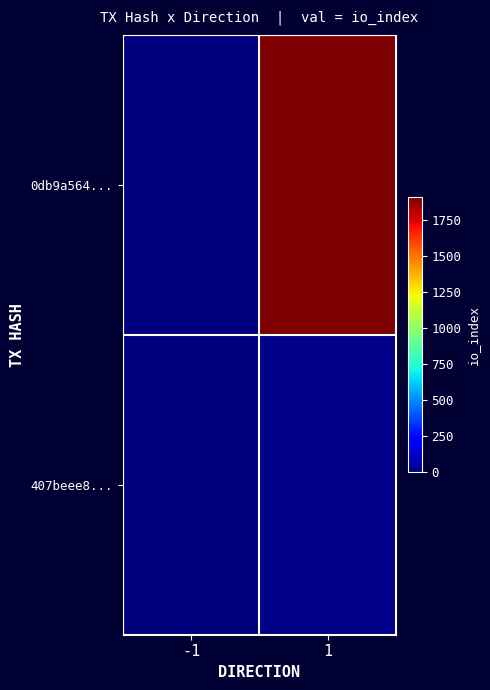

What is the difference between the highest and lowest values at 1?

1885